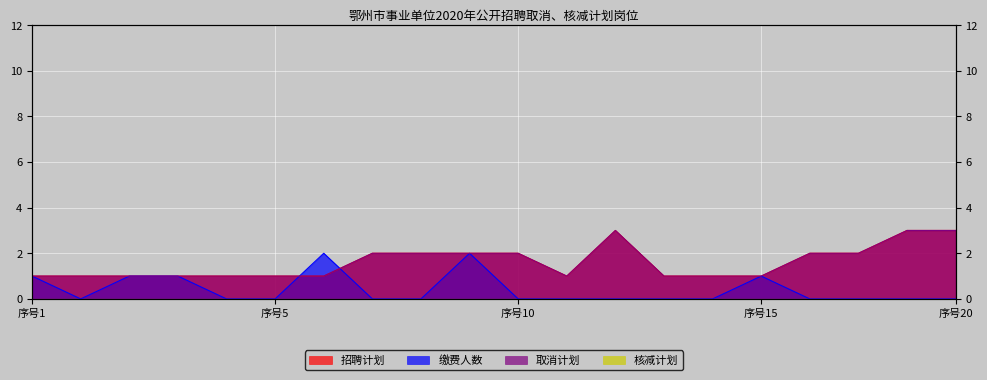

Where is 招聘计划 nearest to the value 2?

8